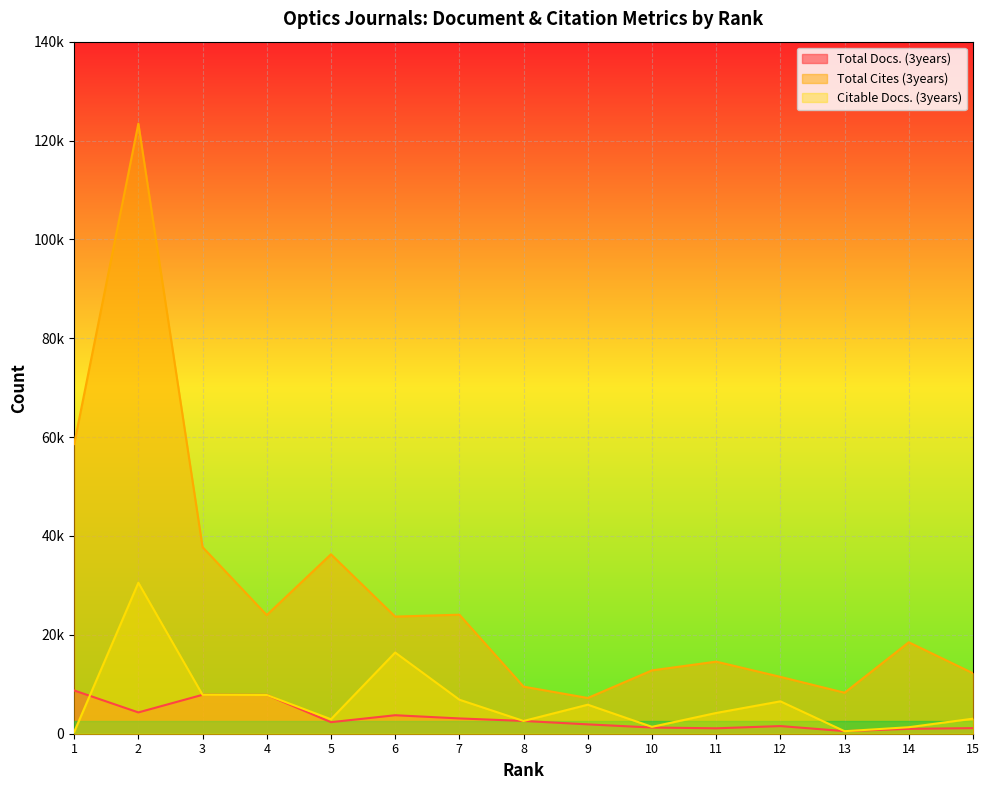

What is the sum of the Citable Docs. (3years) values at 14 and 6?

17744